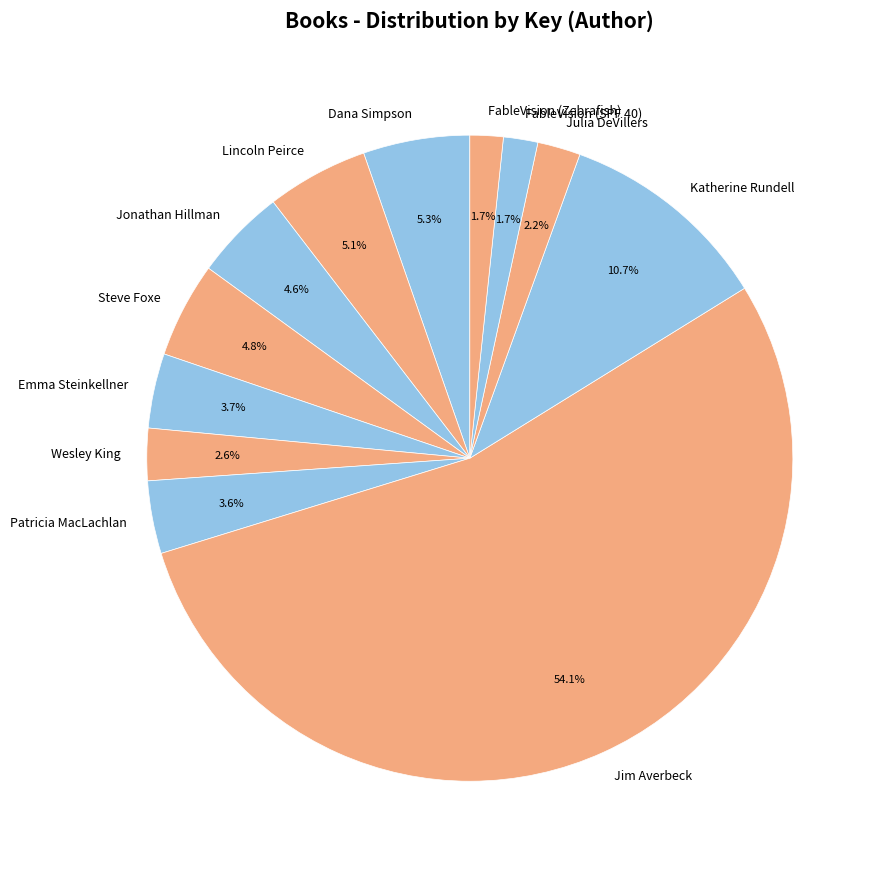

Do Steve Foxe and Katherine Rundell together represent more than half of the pie?

No